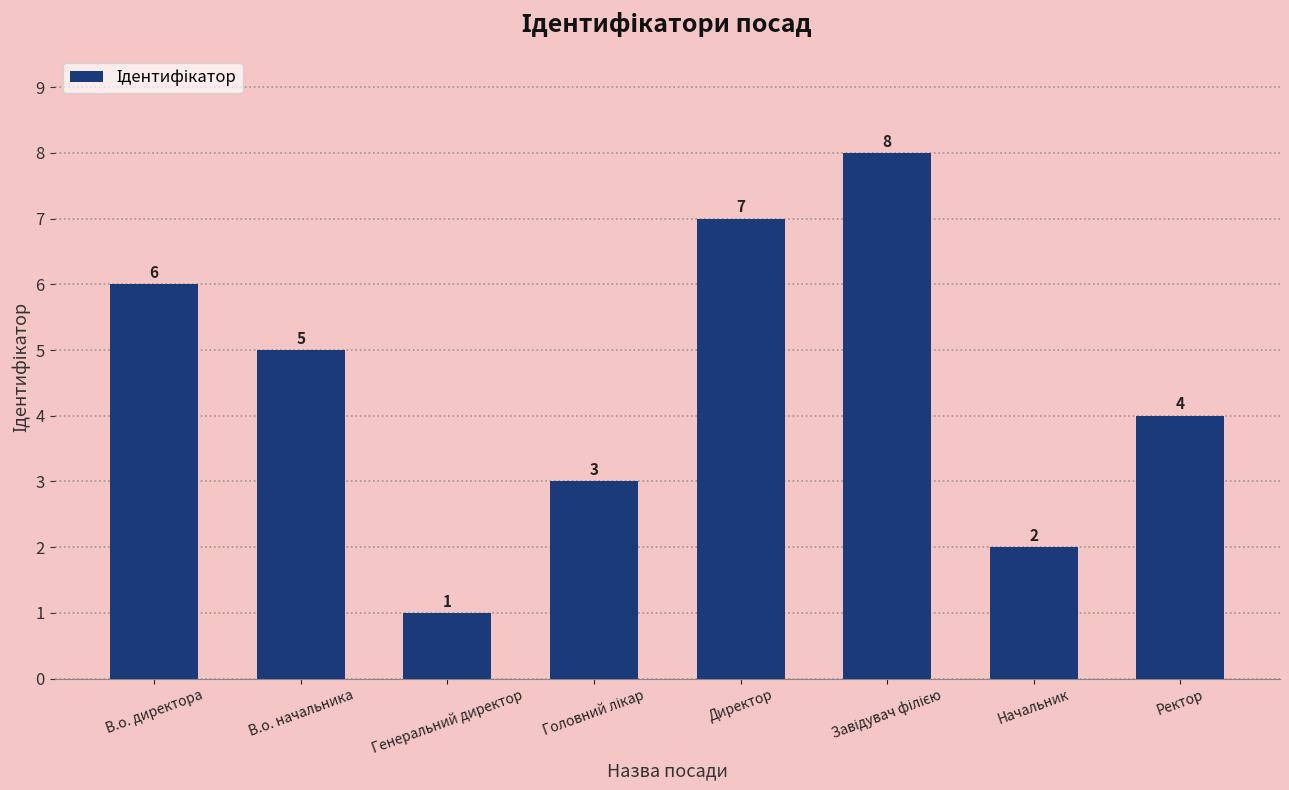

Where is the data nearest to the value 4?

Ректор